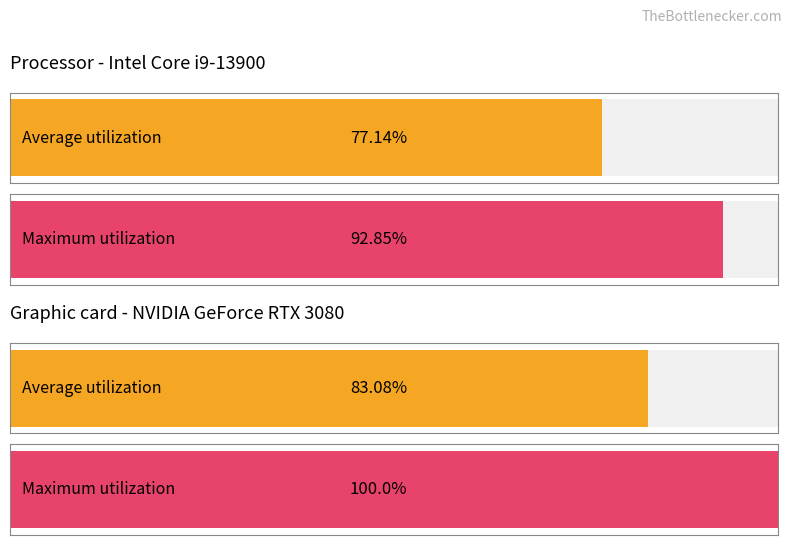

What are all the series names shown in the legend?

Average utilization, Maximum utilization